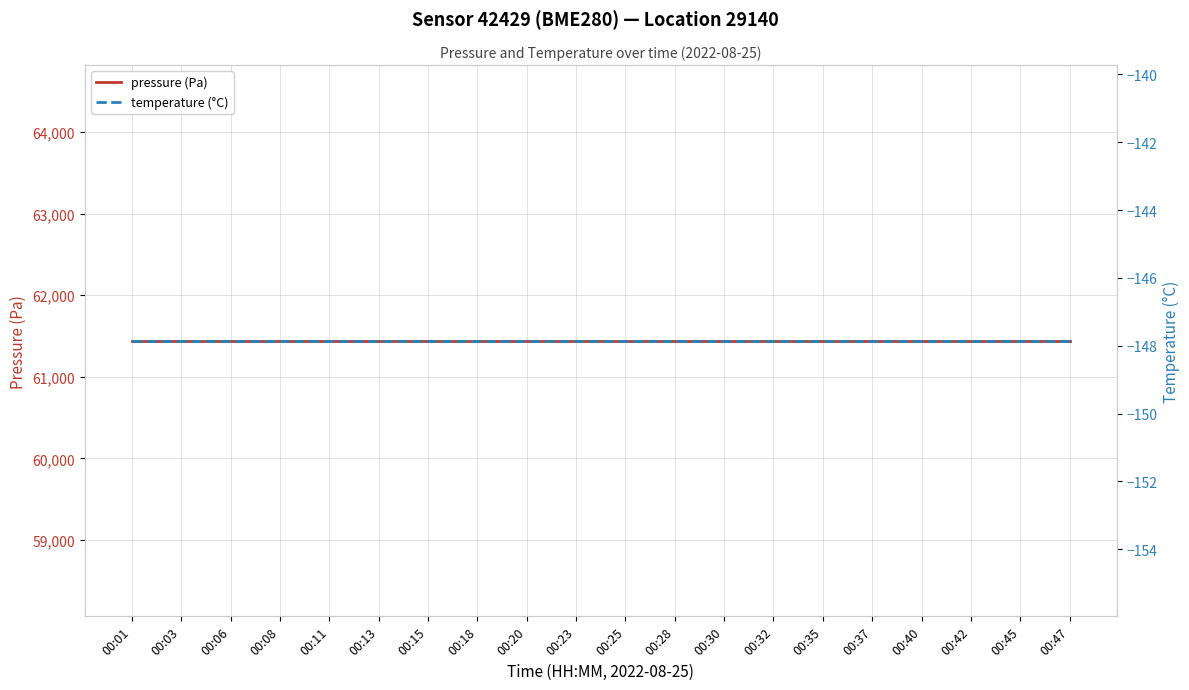

True or false: temperature (°C) and pressure (Pa) cross at least once.

False